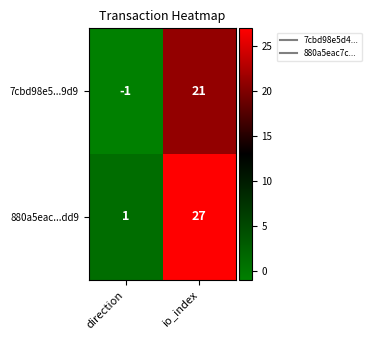

At how many categories does at least one series exceed 25?

1